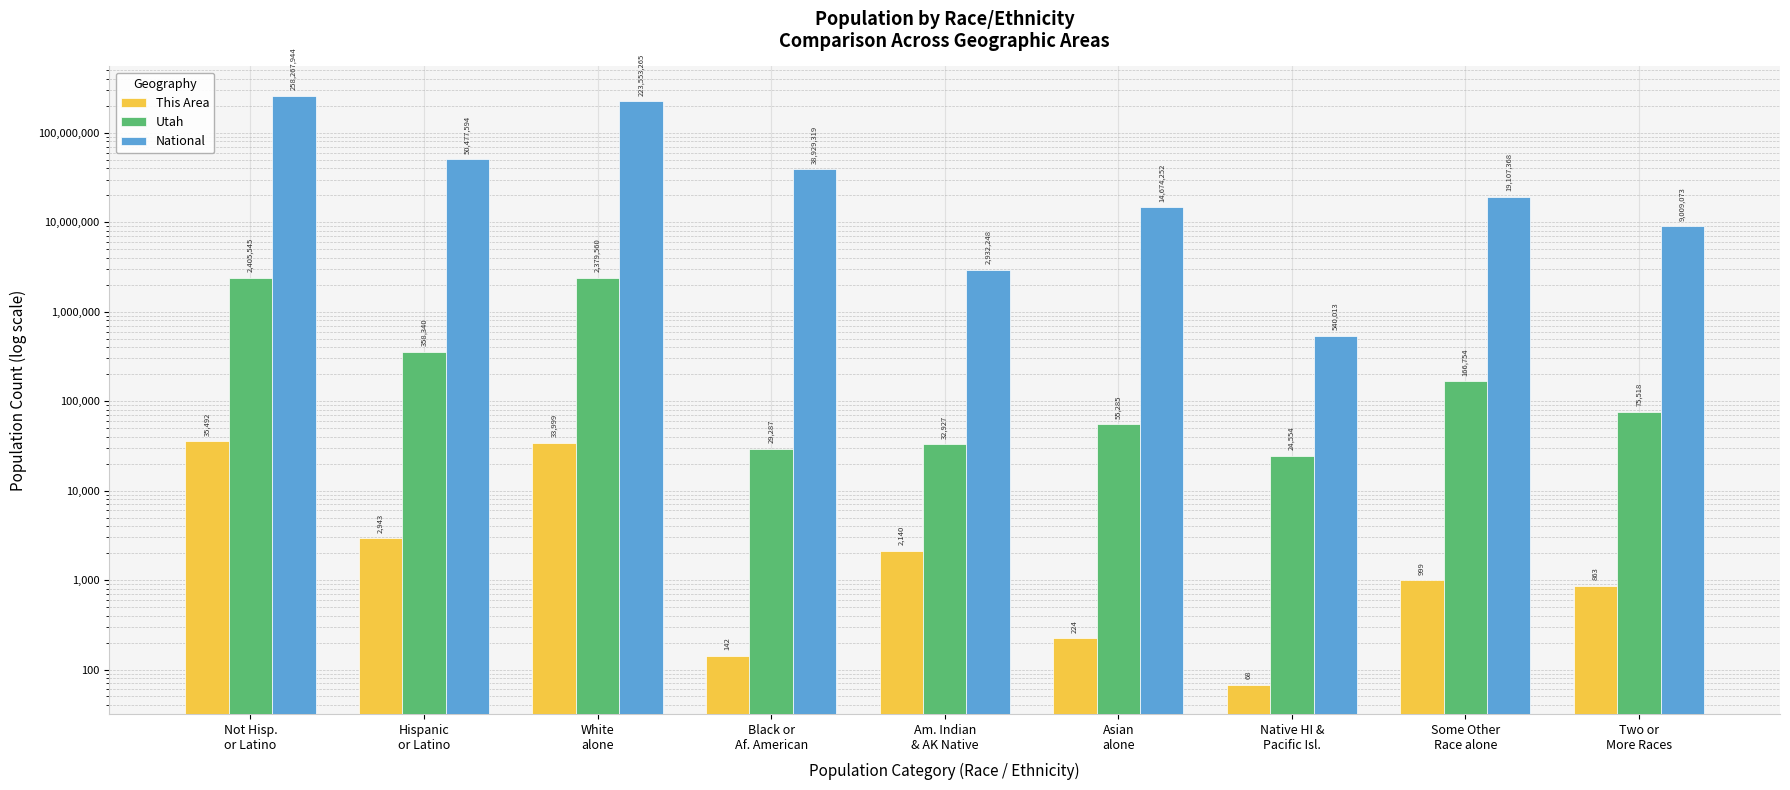

Is the value of National at Am. Indian
& AK Native greater than the value of Utah at Some Other
Race alone?

Yes